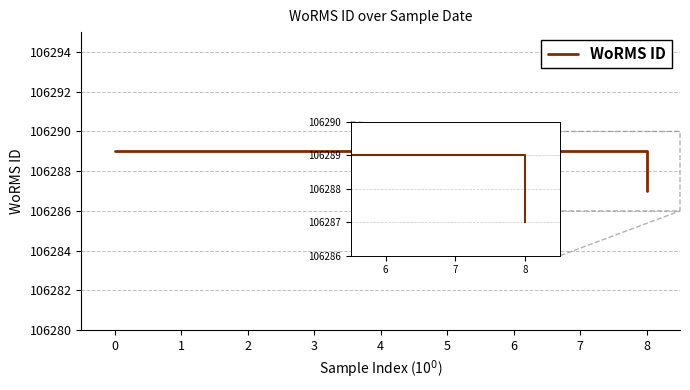

The value at 8 is 106287. True or false?

True